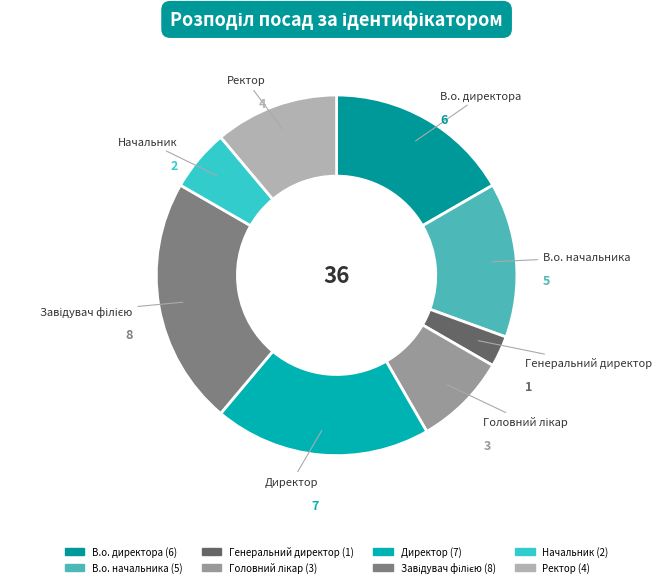

What is the smallest slice in the pie chart?

Генеральний директор